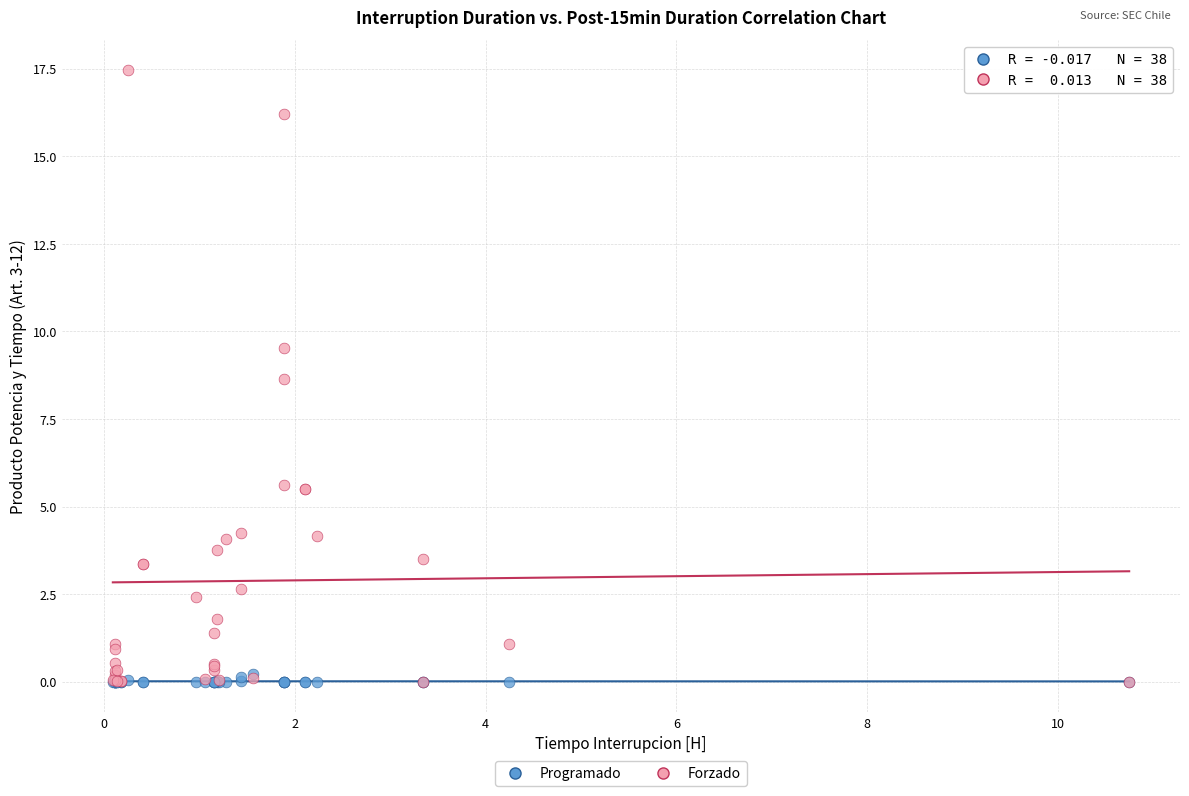

In the Forzado series, what Y value is closest to 8?

8.7